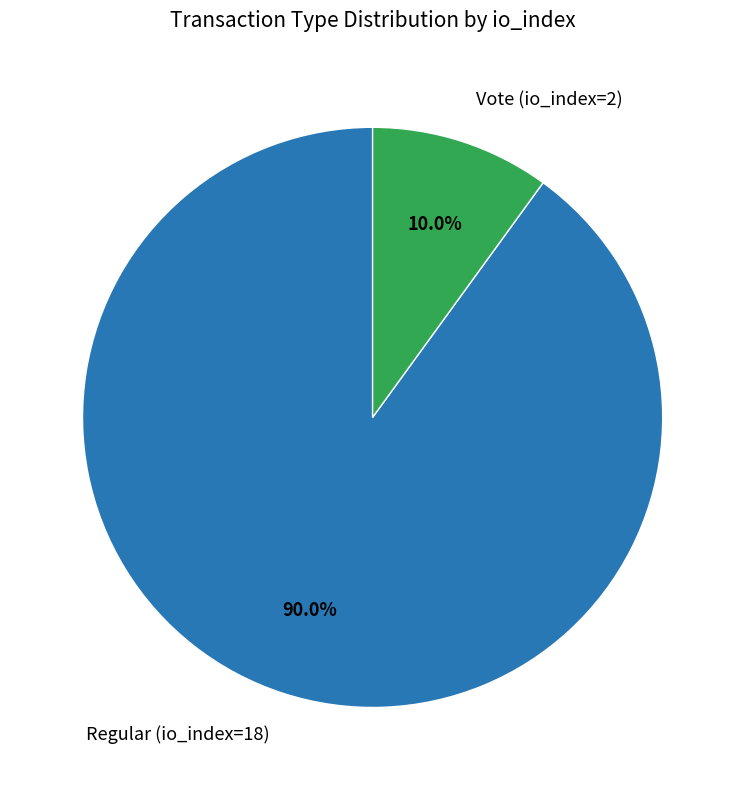

Is the sum of Regular (io_index=18) and Vote (io_index=2) greater than half?

Yes